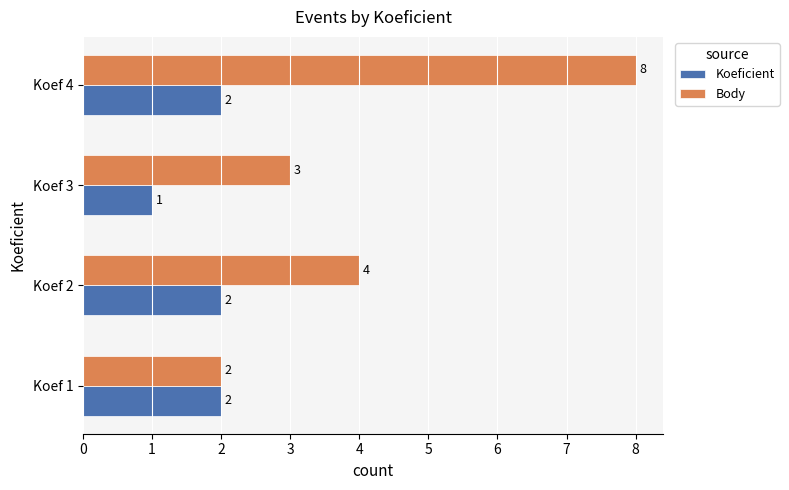

How many Body values are between 3 and 8?

3